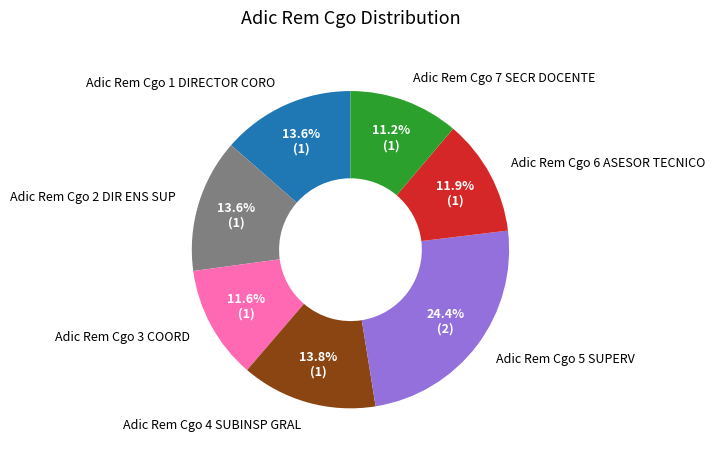

The Adic Rem Cgo 3 COORD slice represents 12% of the pie. True or false?

True